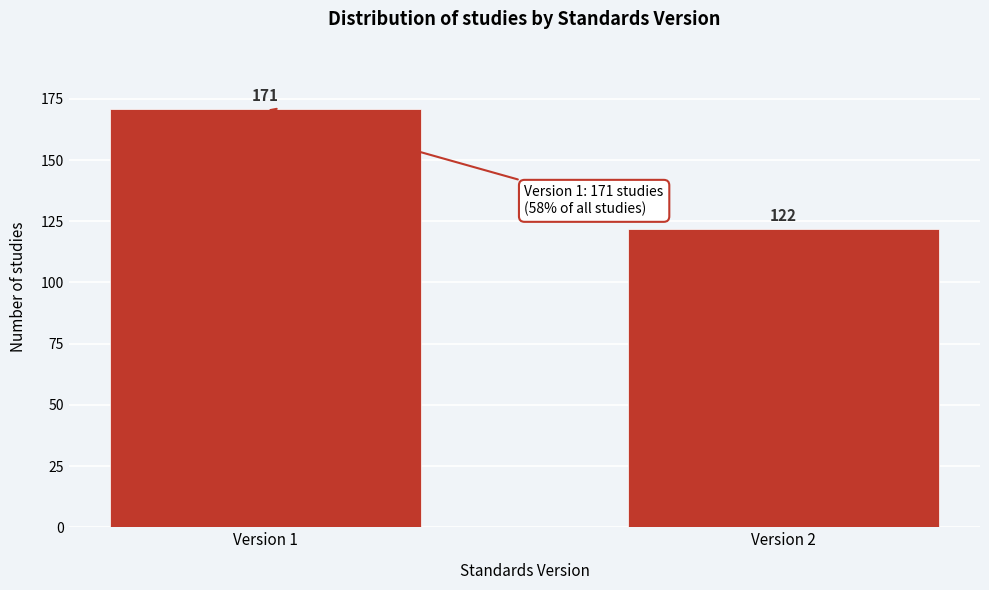

Reading right to left, transcribe all the data shown in this chart.

122	171